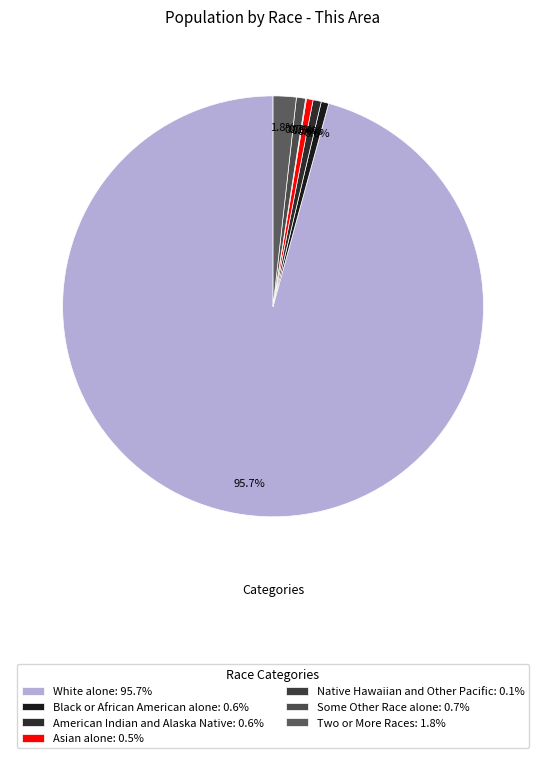

Which slice is the smallest?

Native Hawaiian and Other Pacific